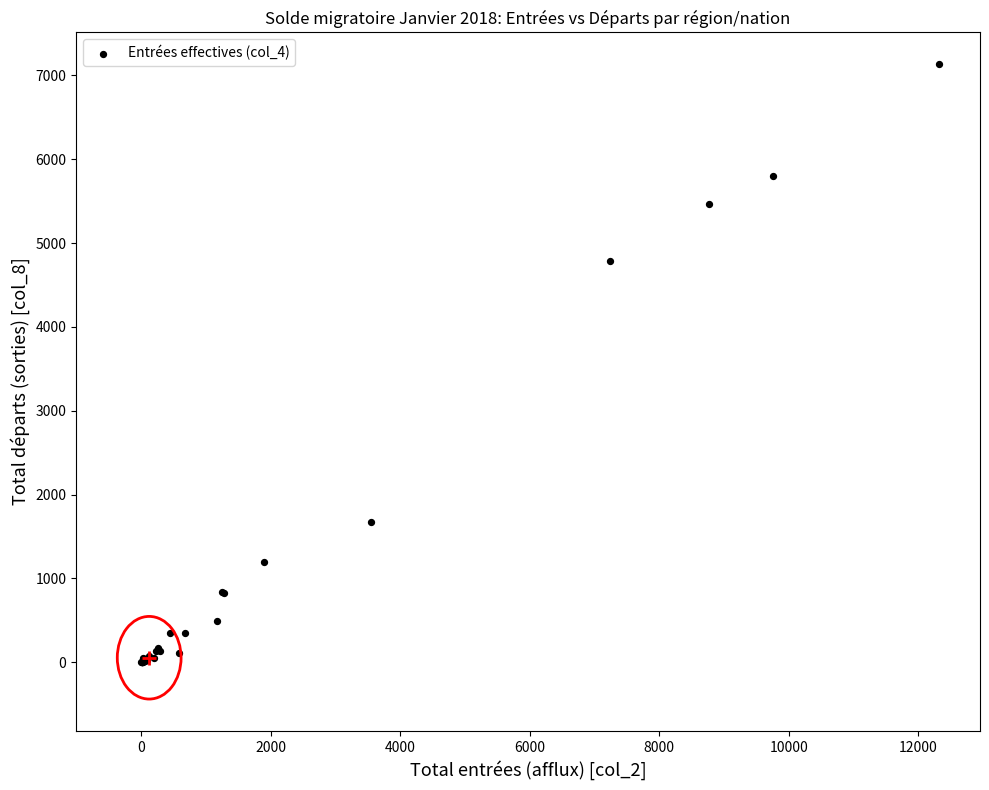

What Y value in the scatter plot is closest to 3567?

4791